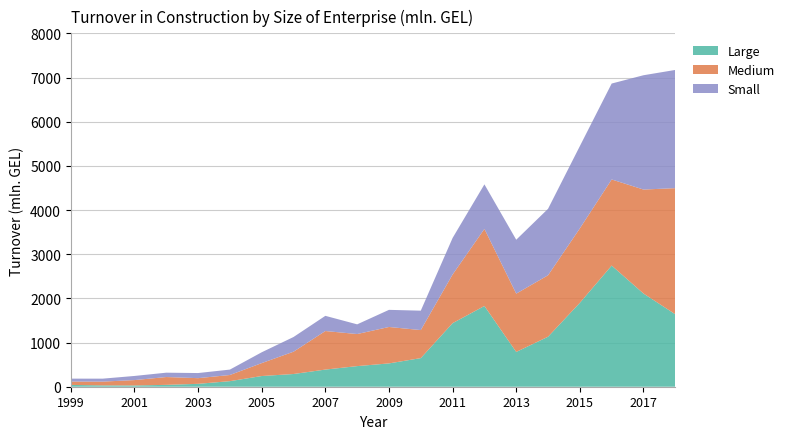

Reading right to left, what are all the values shown in this chart?

Large: 2018=1640.3	2017=2109.8	2016=2742.5	2015=1899.4	2014=1131.7	2013=787.7	2012=1828.0	2011=1438.8	2010=648.0	2009=528.0	2008=466.6	2007=388.2	2006=287.9	2005=242.3	2004=126.0	2003=65.5	2002=42.3	2001=28.4	2000=29.9	1999=41.0
Medium: 2018=2855.0	2017=2353.7	2016=1949.3	2015=1685.2	2014=1391.4	2013=1319.7	2012=1744.7	2011=1101.7	2010=634.5	2009=824.5	2008=726.0	2007=872.6	2006=505.0	2005=292.4	2004=139.4	2003=128.3	2002=177.0	2001=121.7	2000=85.9	1999=76.6
Small: 2018=2676.0	2017=2587.7	2016=2171.4	2015=1862.5	2014=1504.5	2013=1220.2	2012=1008.4	2011=827.4	2010=439.2	2009=387.7	2008=219.4	2007=343.9	2006=332.6	2005=245.2	2004=122.5	2003=115.7	2002=98.7	2001=93.7	2000=66.8	1999=65.4